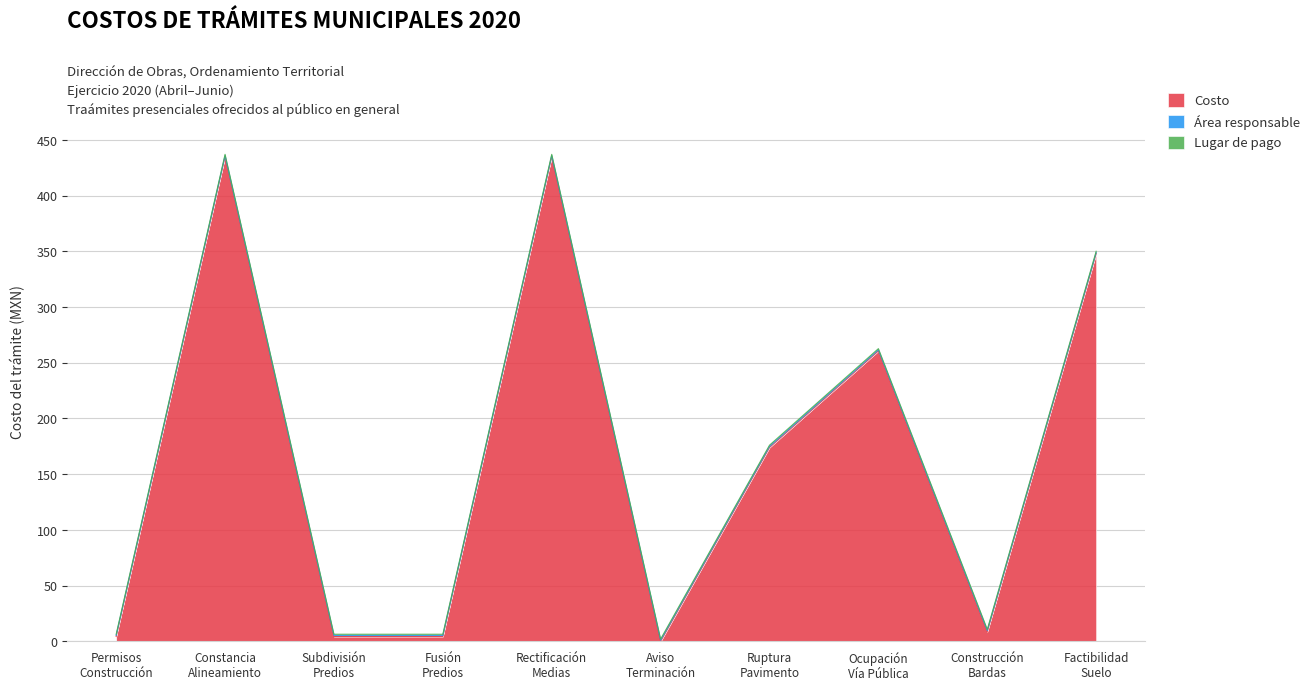

At which category is the sum across all series the highest?

Constancia de Alineamiento